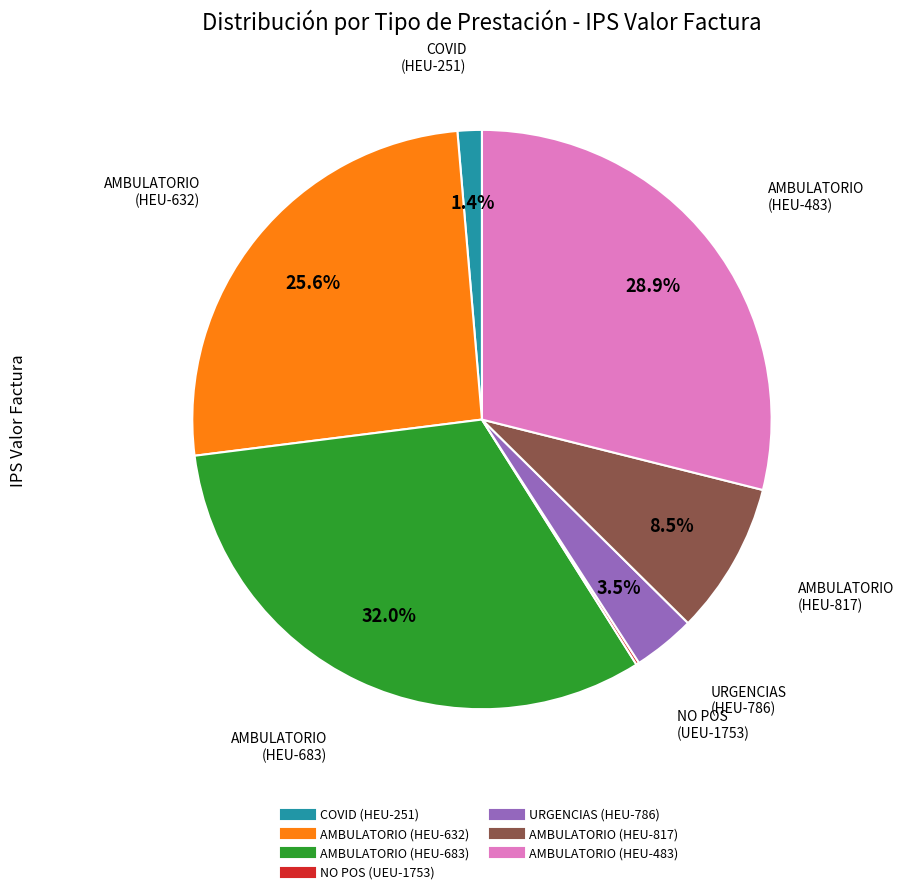

Which slice is the largest?

AMBULATORIO (HEU-683)